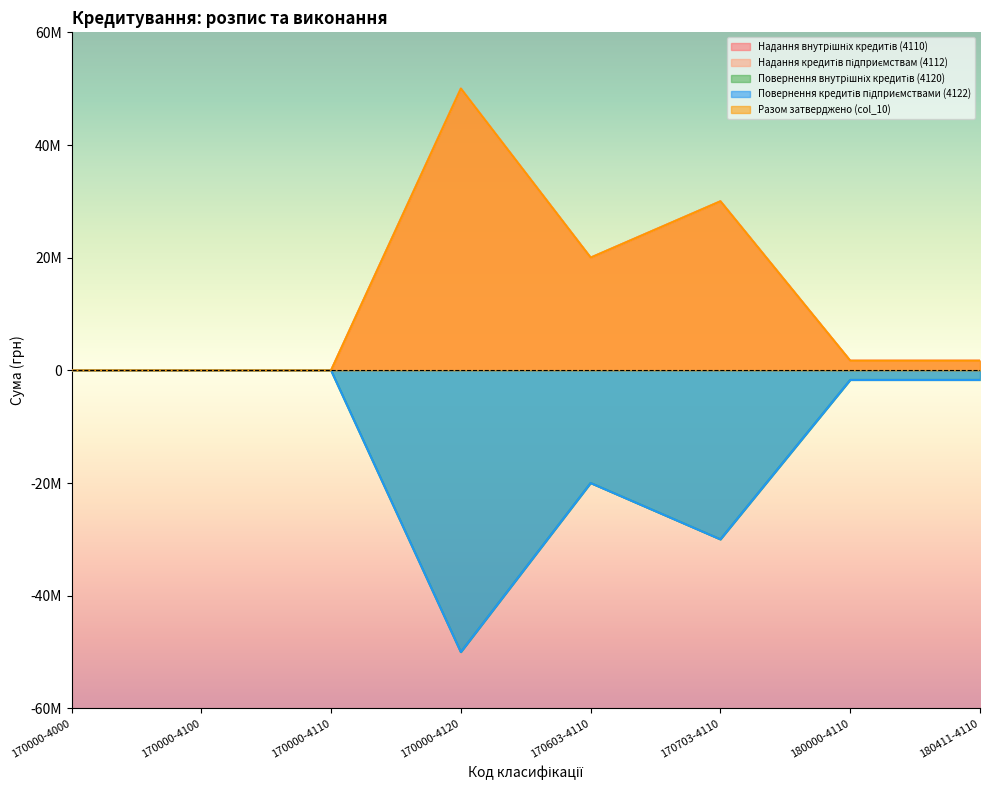

Rank the series by their maximum value, from lowest to highest.

Повернення внутрішніх кредитів (4120), Повернення кредитів підприємствами (4122), Надання внутрішніх кредитів (4110), Надання кредитів підприємствам (4112), Разом затверджено (col_10)